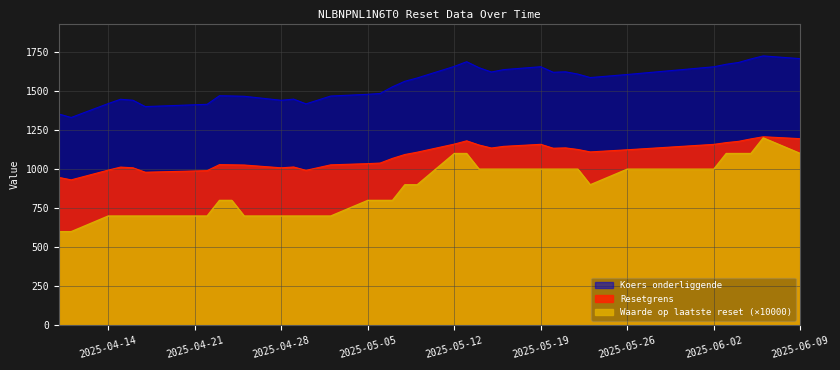

Is it true that Koers onderliggende equals 1026.5 at 2025-04-25?

True